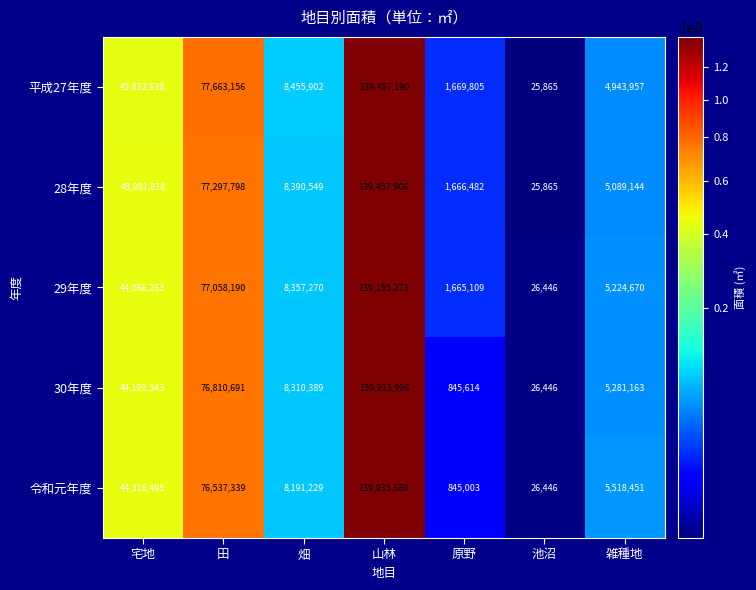

How many data points does each series have?

7